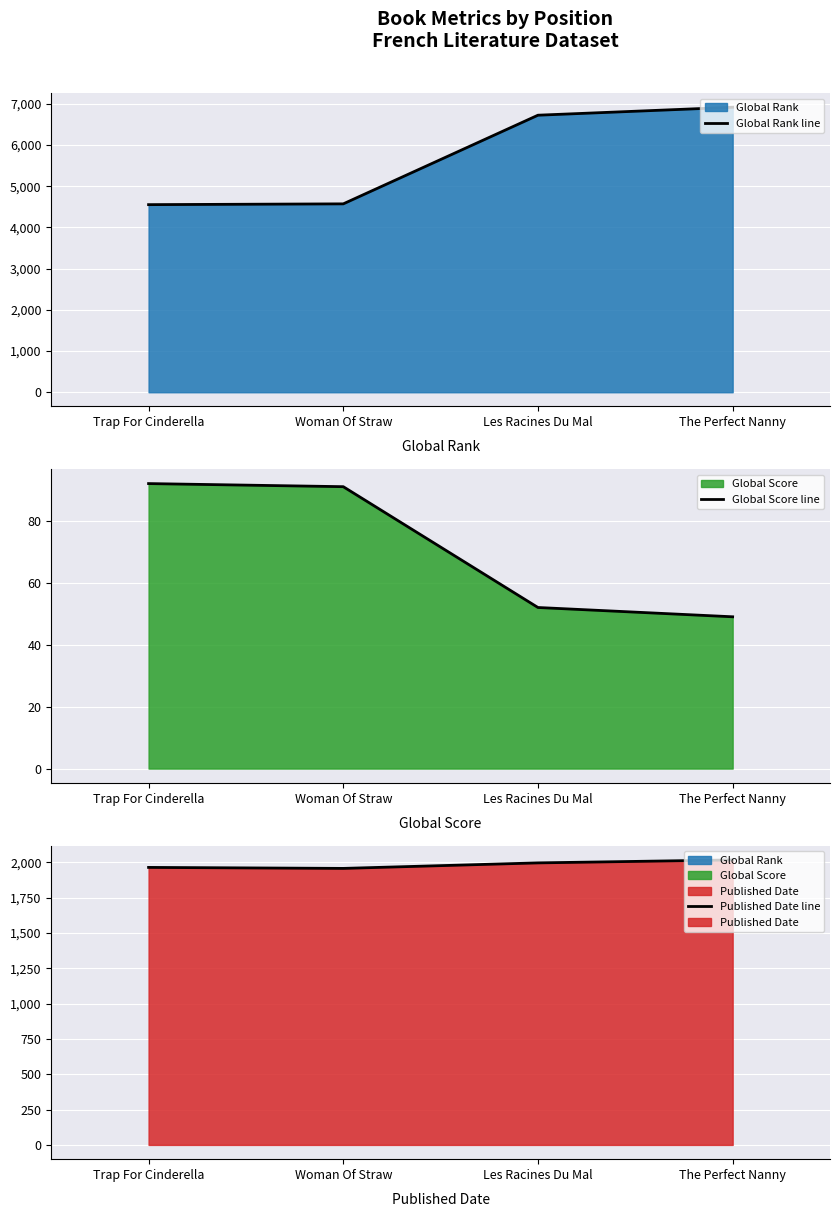

How many data points in Global Score line are above 91?

1